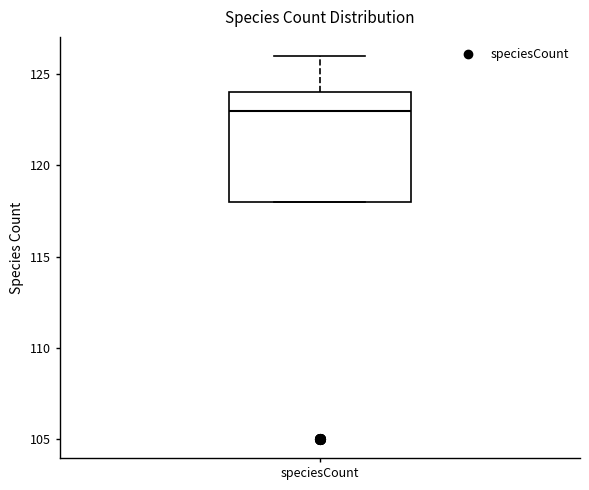

Read this box plot against the y-axis: the position of the median line, the range covered by the box, and the ends of both whiskers. The values are not printed on the chart, so give them approximately, as read against the axis.

median 123, box 118 to 124, whiskers 118 to 126